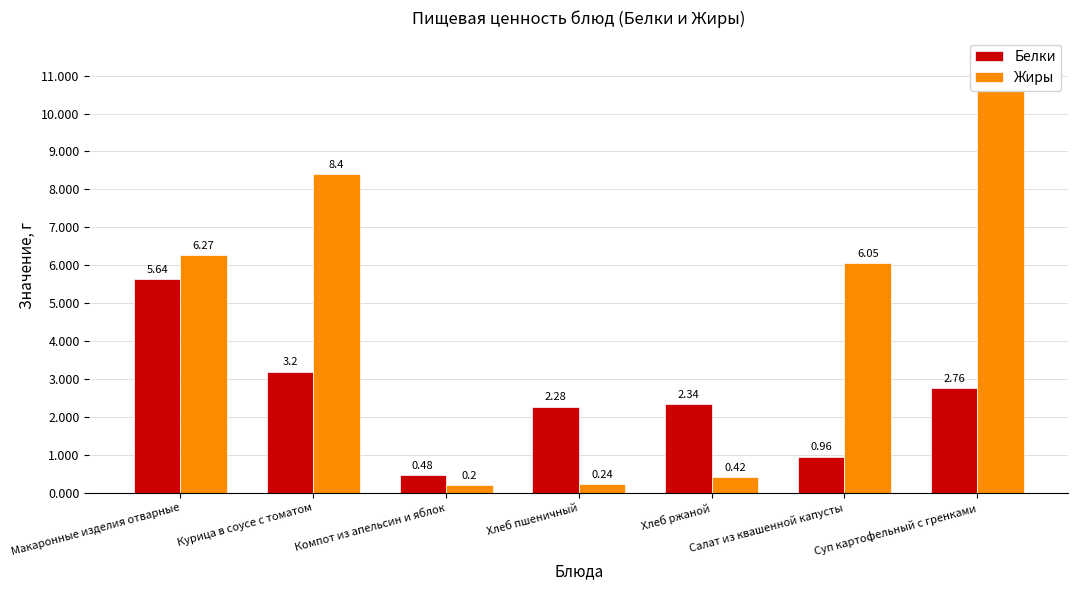

At which category is the sum across all series the highest?

Суп картофельный с гренками